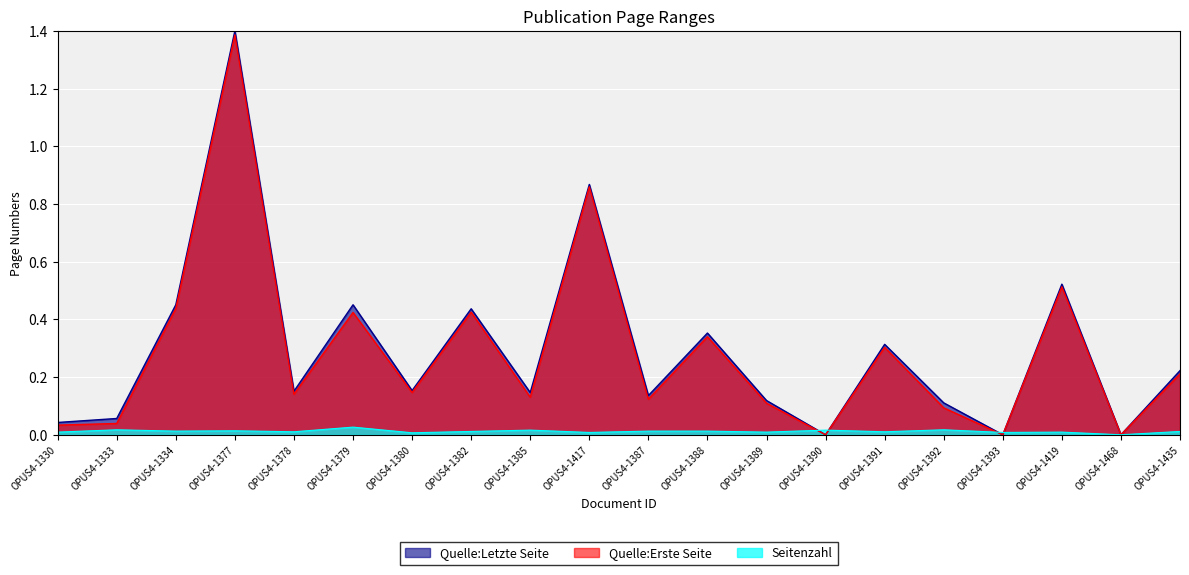

List the labels in order of Seitenzahl value, largest first.

OPUS4-1379, OPUS4-1333, OPUS4-1392, OPUS4-1385, OPUS4-1390, OPUS4-1377, OPUS4-1334, OPUS4-1387, OPUS4-1388, OPUS4-1382, OPUS4-1435, OPUS4-1378, OPUS4-1391, OPUS4-1330, OPUS4-1389, OPUS4-1419, OPUS4-1417, OPUS4-1393, OPUS4-1380, OPUS4-1468